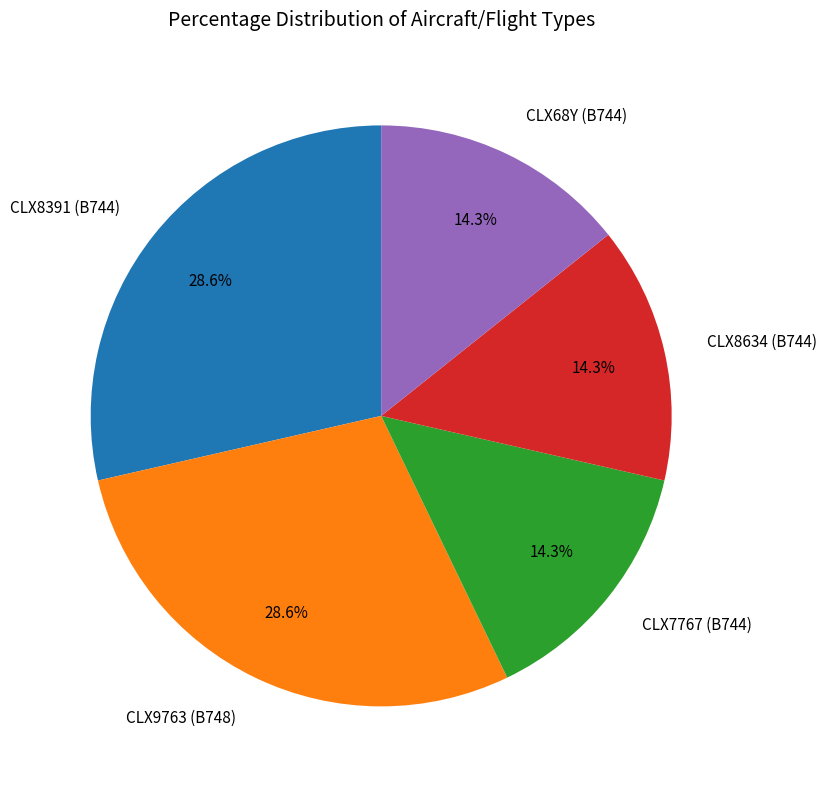

Combined, do CLX7767 (B744) and CLX68Y (B744) account for over 50%?

No